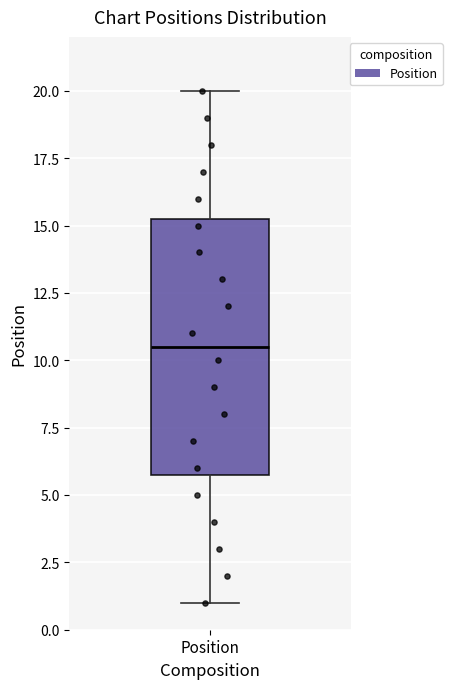

Read this box plot against the y-axis: the position of the median line, the range covered by the box, and the ends of both whiskers. The values are not printed on the chart, so give them approximately, as read against the axis.

median 10.5, box 6.0 to 15.5, whiskers 1.0 to 20.0